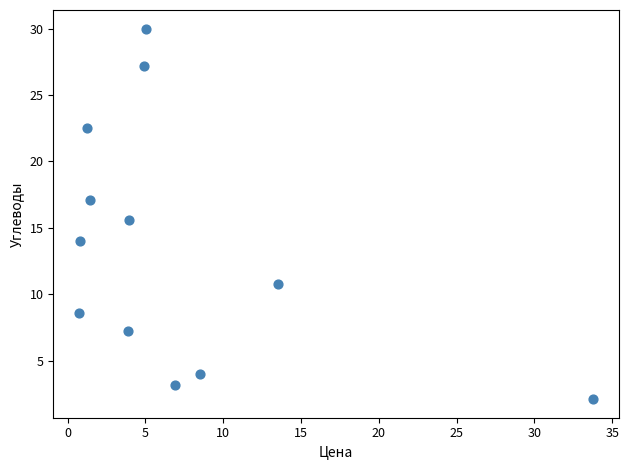

What is the average X value?

7.1